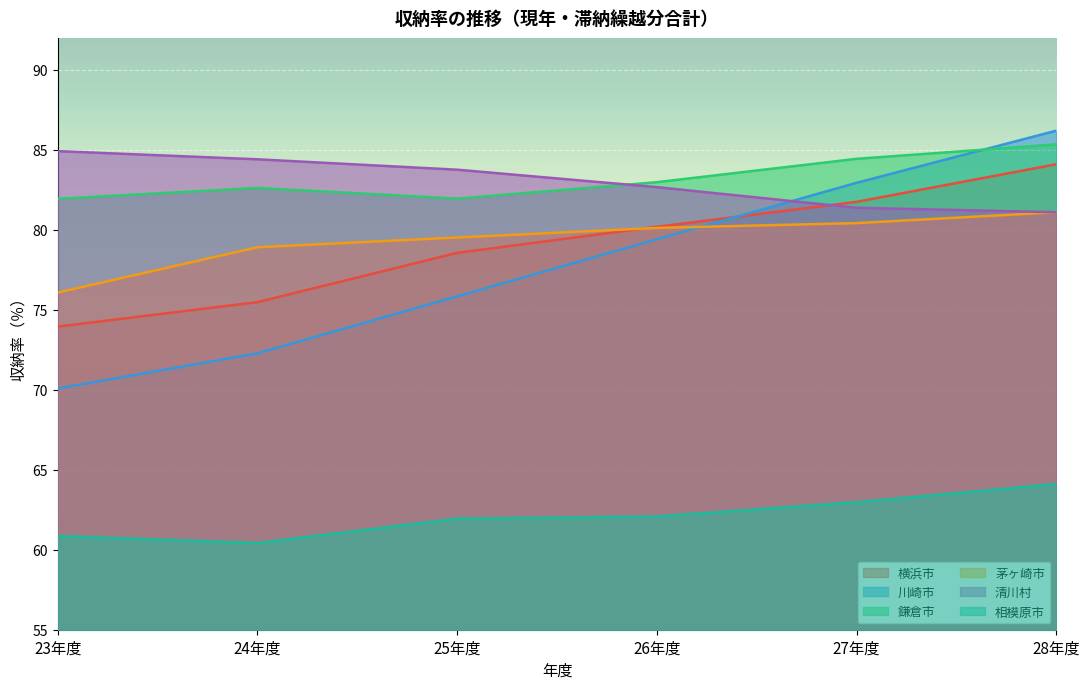

At which label does 相模原市 reach its peak?

28年度